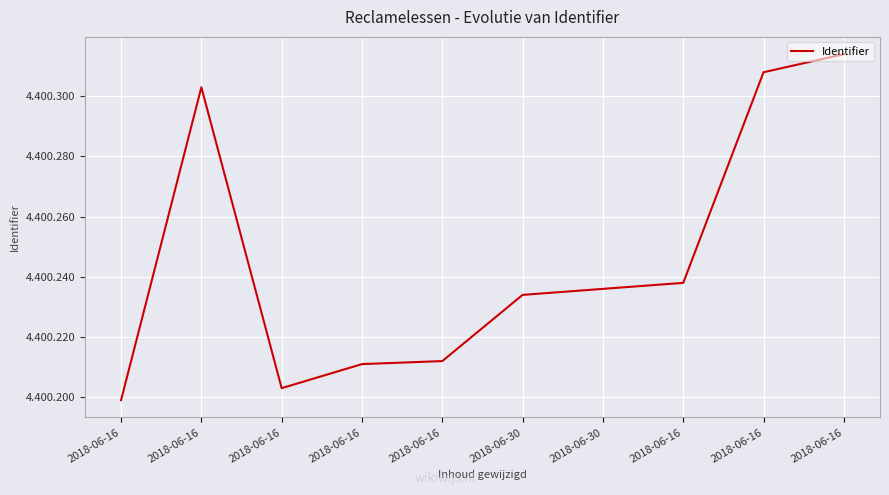

Does the chart have visible grid lines?

Yes